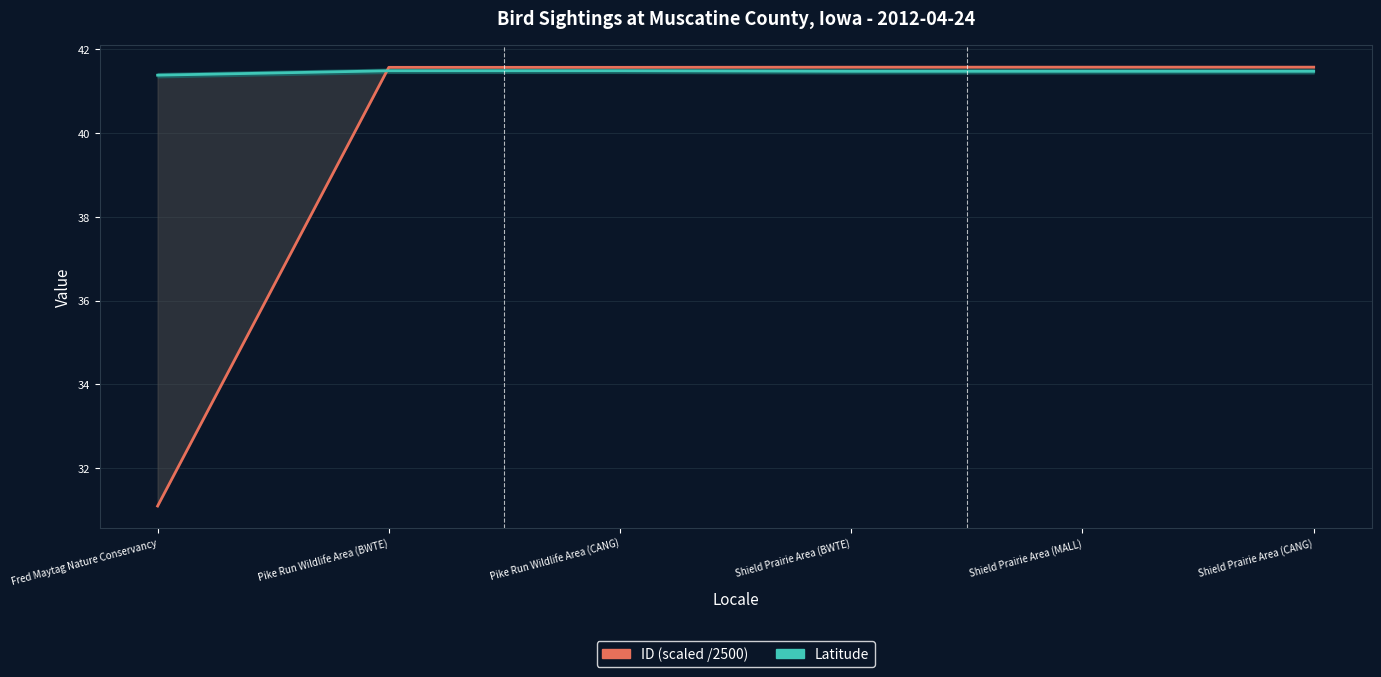

Reading right to left, what are all the values shown in this chart?

ID (scaled /2500): Shield Prairie Area (CANG)=41.6	Shield Prairie Area (MALL)=41.6	Shield Prairie Area (BWTE)=41.6	Pike Run Wildlife Area (CANG)=41.6	Pike Run Wildlife Area (BWTE)=41.6	Fred Maytag Nature Conservancy=31.1
Latitude: Shield Prairie Area (CANG)=41.5	Shield Prairie Area (MALL)=41.5	Shield Prairie Area (BWTE)=41.5	Pike Run Wildlife Area (CANG)=41.5	Pike Run Wildlife Area (BWTE)=41.5	Fred Maytag Nature Conservancy=41.4